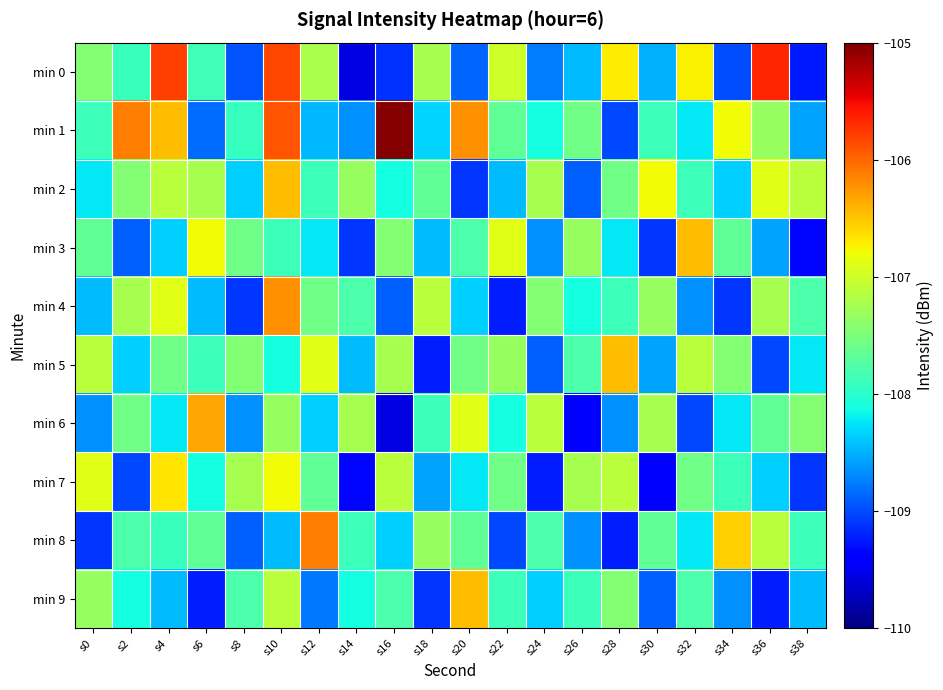

Reading left to right, what are all the values shown in this chart?

min 0: s0=-107.5	s2=-107.9	s4=-105.8	s6=-107.9	s8=-109.0	s10=-105.8	s12=-107.2	s14=-109.6	s16=-109.1	s18=-107.2	s20=-108.9	s22=-107.0	s24=-108.8	s26=-108.4	s28=-106.7	s30=-108.5	s32=-106.7	s34=-109.0	s36=-105.7	s38=-109.2
min 1: s0=-107.9	s2=-106.1	s4=-106.5	s6=-108.8	s8=-107.9	s10=-105.9	s12=-108.5	s14=-108.7	s16=-105.0	s18=-108.3	s20=-106.2	s22=-107.7	s24=-108.1	s26=-107.6	s28=-109.0	s30=-107.9	s32=-108.2	s34=-106.8	s36=-107.3	s38=-108.6
min 2: s0=-108.2	s2=-107.5	s4=-107.1	s6=-107.2	s8=-108.3	s10=-106.5	s12=-107.9	s14=-107.3	s16=-108.1	s18=-107.7	s20=-109.1	s22=-108.5	s24=-107.2	s26=-108.9	s28=-107.6	s30=-106.8	s32=-107.9	s34=-108.3	s36=-106.9	s38=-107.1
min 3: s0=-107.7	s2=-108.9	s4=-108.3	s6=-106.8	s8=-107.6	s10=-107.9	s12=-108.2	s14=-109.1	s16=-107.5	s18=-108.5	s20=-107.8	s22=-106.9	s24=-108.7	s26=-107.3	s28=-108.2	s30=-109.1	s32=-106.5	s34=-107.7	s36=-108.6	s38=-109.3
min 4: s0=-108.5	s2=-107.2	s4=-106.9	s6=-108.5	s8=-109.1	s10=-106.2	s12=-107.6	s14=-107.8	s16=-108.9	s18=-107.1	s20=-108.3	s22=-109.2	s24=-107.5	s26=-108.1	s28=-107.9	s30=-107.3	s32=-108.7	s34=-109.1	s36=-107.2	s38=-107.8
min 5: s0=-107.1	s2=-108.3	s4=-107.6	s6=-107.9	s8=-107.5	s10=-108.1	s12=-106.9	s14=-108.5	s16=-107.2	s18=-109.2	s20=-107.6	s22=-107.3	s24=-108.9	s26=-107.8	s28=-106.5	s30=-108.6	s32=-107.1	s34=-107.5	s36=-109.0	s38=-108.2
min 6: s0=-108.7	s2=-107.6	s4=-108.2	s6=-106.3	s8=-108.7	s10=-107.3	s12=-108.3	s14=-107.2	s16=-109.6	s18=-107.9	s20=-106.9	s22=-108.1	s24=-107.1	s26=-109.5	s28=-108.7	s30=-107.2	s32=-109.0	s34=-108.2	s36=-107.7	s38=-107.5
min 7: s0=-106.9	s2=-109.0	s4=-106.7	s6=-108.1	s8=-107.2	s10=-106.8	s12=-107.7	s14=-109.3	s16=-107.1	s18=-108.6	s20=-108.2	s22=-107.6	s24=-109.2	s26=-107.2	s28=-107.1	s30=-109.5	s32=-107.6	s34=-107.9	s36=-108.3	s38=-109.1
min 8: s0=-109.1	s2=-107.8	s4=-107.9	s6=-107.7	s8=-108.9	s10=-108.5	s12=-106.1	s14=-107.9	s16=-108.3	s18=-107.3	s20=-107.7	s22=-109.0	s24=-107.8	s26=-108.7	s28=-109.2	s30=-107.7	s32=-108.2	s34=-106.6	s36=-107.1	s38=-107.9
min 9: s0=-107.3	s2=-108.1	s4=-108.5	s6=-109.2	s8=-107.8	s10=-107.1	s12=-108.8	s14=-108.1	s16=-107.8	s18=-109.1	s20=-106.5	s22=-107.9	s24=-108.3	s26=-107.9	s28=-107.5	s30=-108.9	s32=-107.8	s34=-108.7	s36=-109.2	s38=-108.5